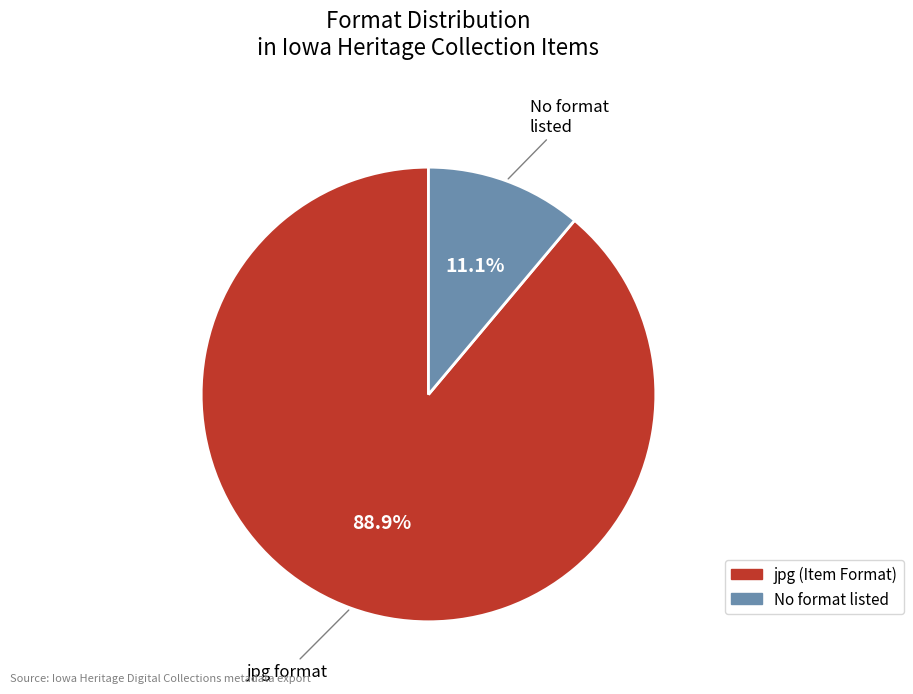

Between jpg and No format listed, which is larger?

jpg